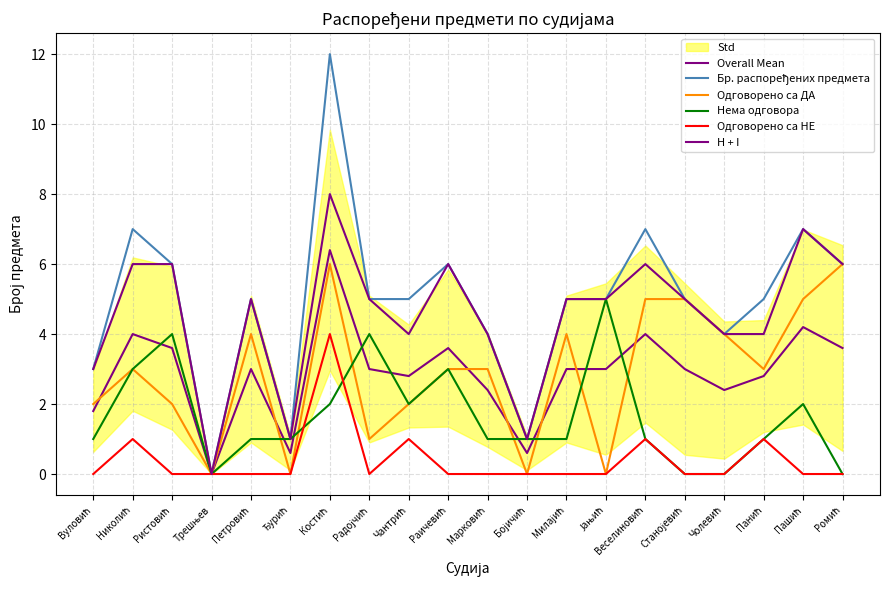

How many Одговорено са ДА values are between 2 and 5?

13